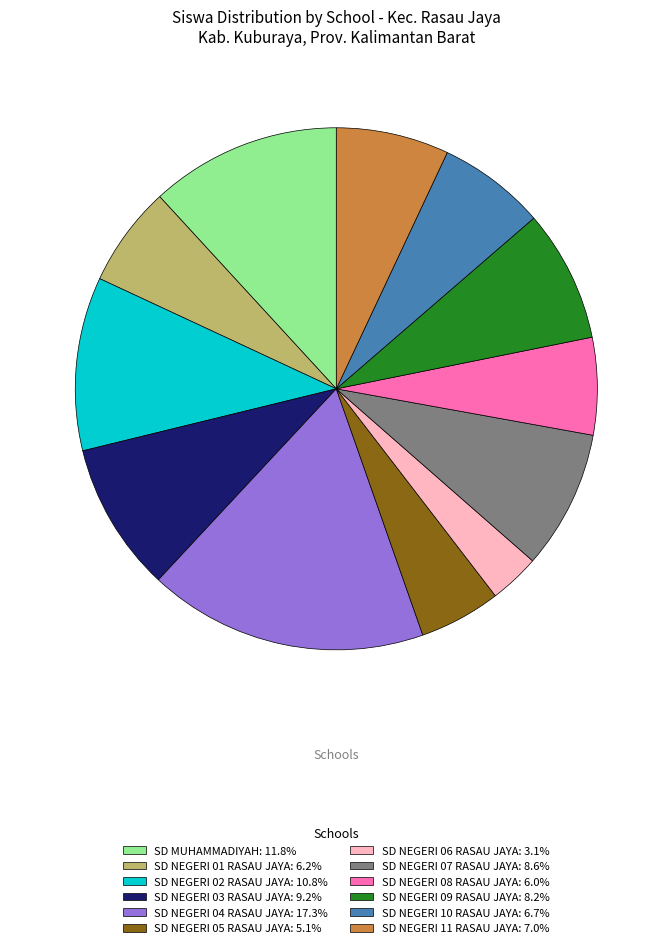

The SD NEGERI 03 RASAU JAYA slice represents 17% of the pie. True or false?

False